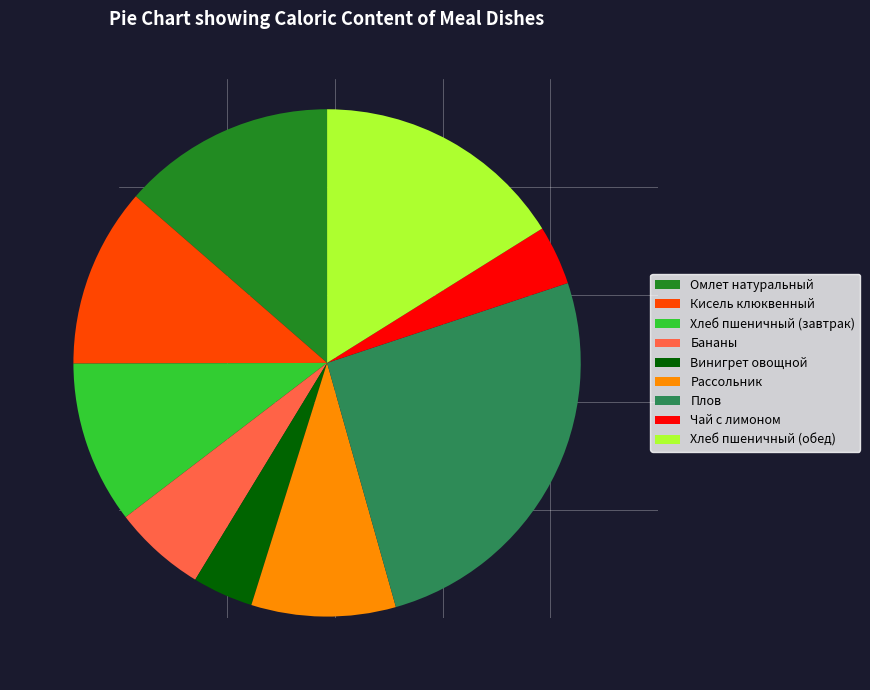

What is the ratio of the value at Винигрет овощной to the value at Бананы?

0.7